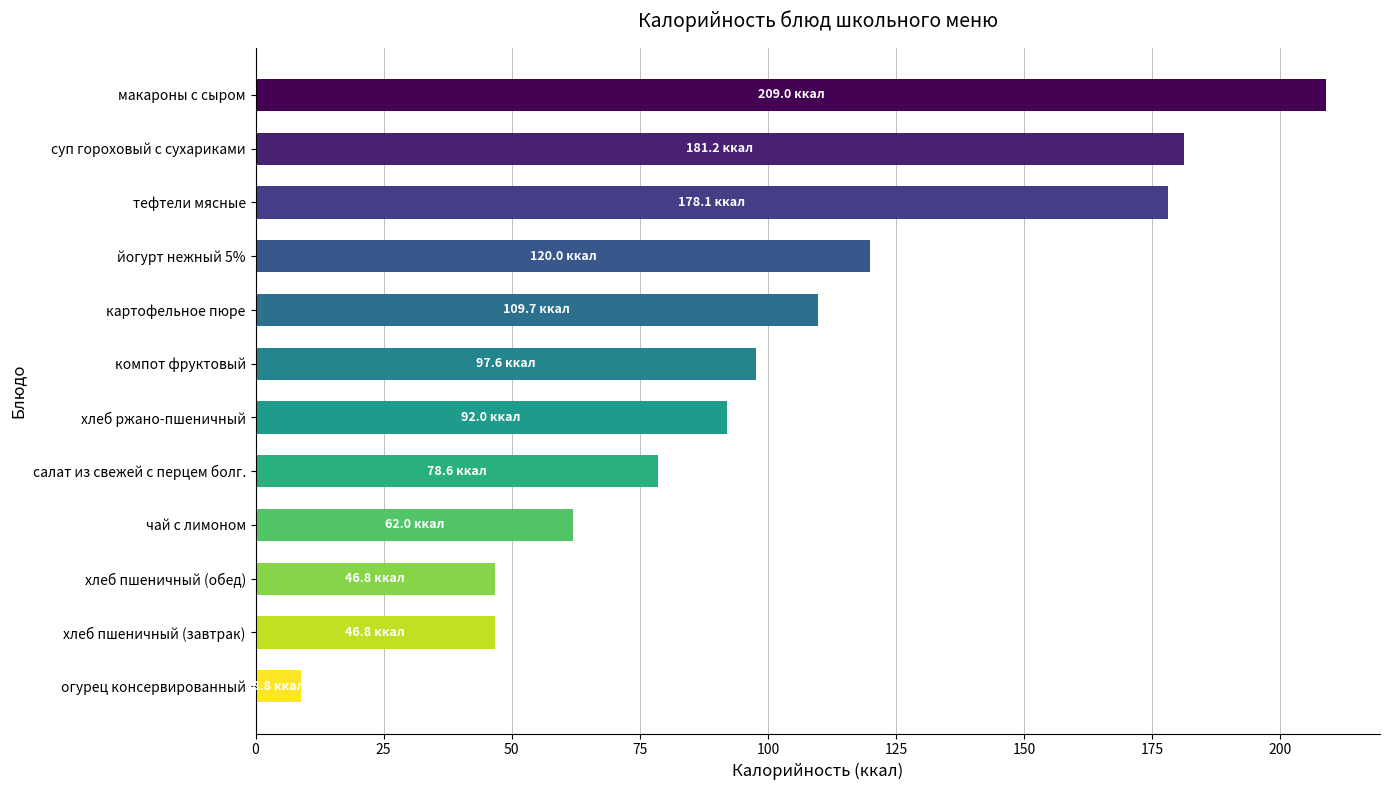

What is the sum of all values?

1230.5